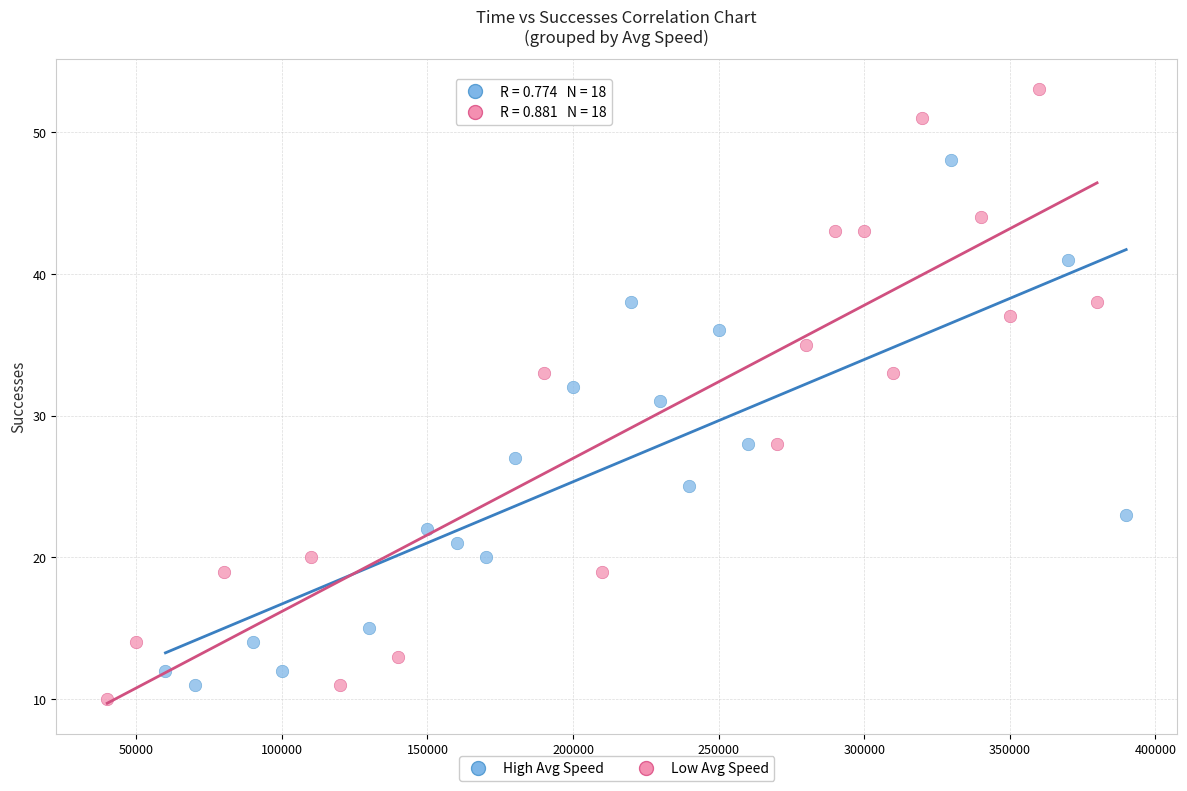

Which series has the largest Y range (max minus min)?

Low Avg Speed